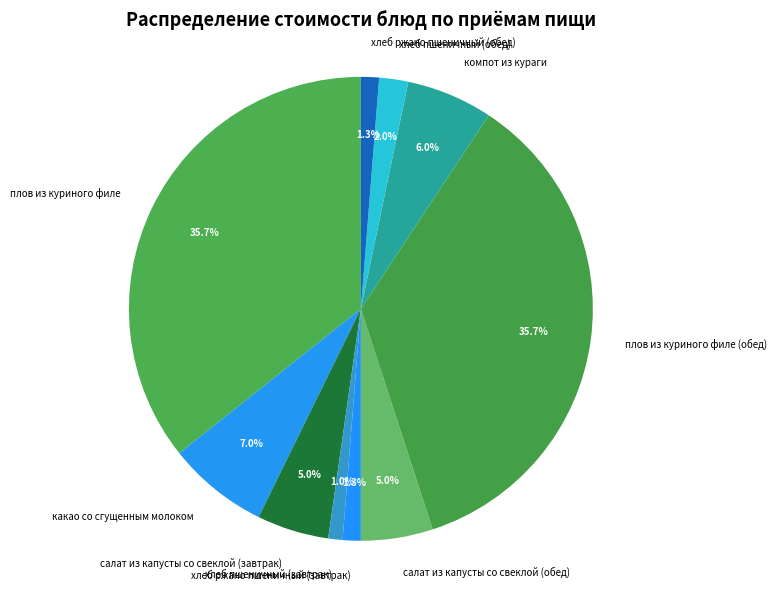

To the nearest percent, what percentage of the pie is салат из капусты со свеклой (завтрак)?

5%